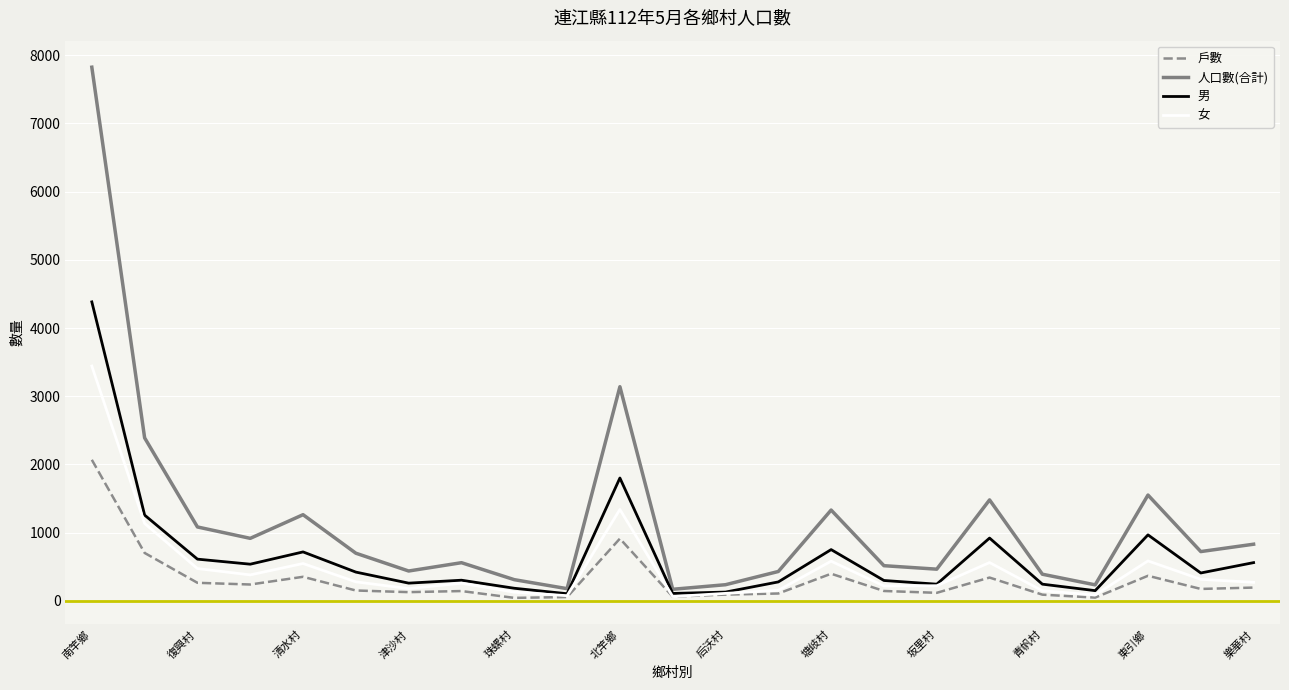

Which series has the widest spread of values?

人口數(合計)